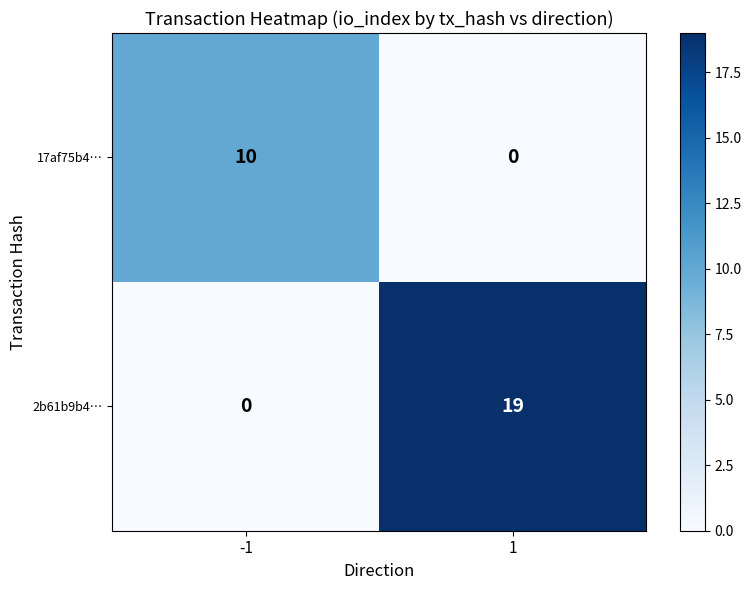

What is the sum of all 2b61b9b4… values?

19